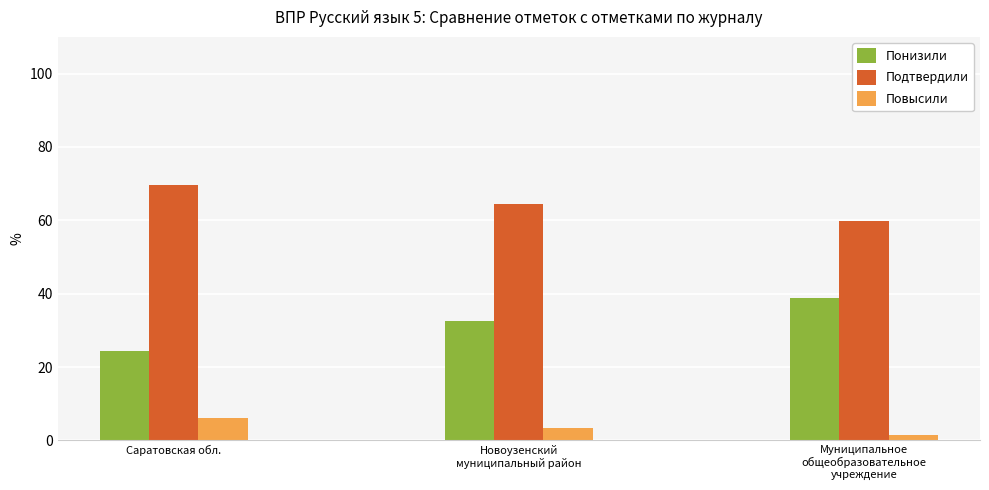

Rank the series by their maximum value, from lowest to highest.

Повысили, Понизили, Подтвердили